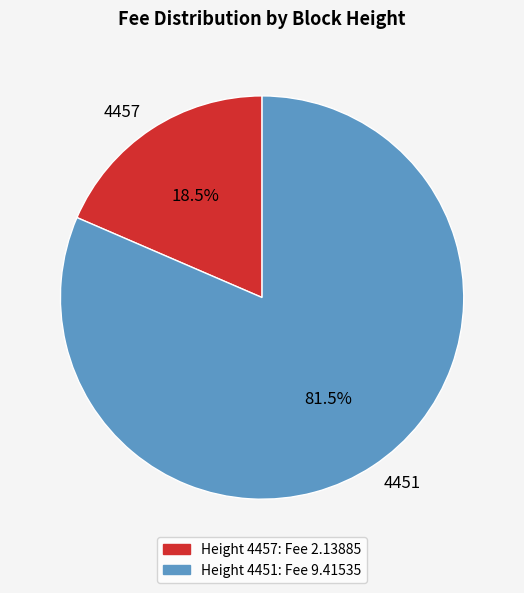

To the nearest percent, what is the difference between the 4451 and 4457 slice percentages?

63%